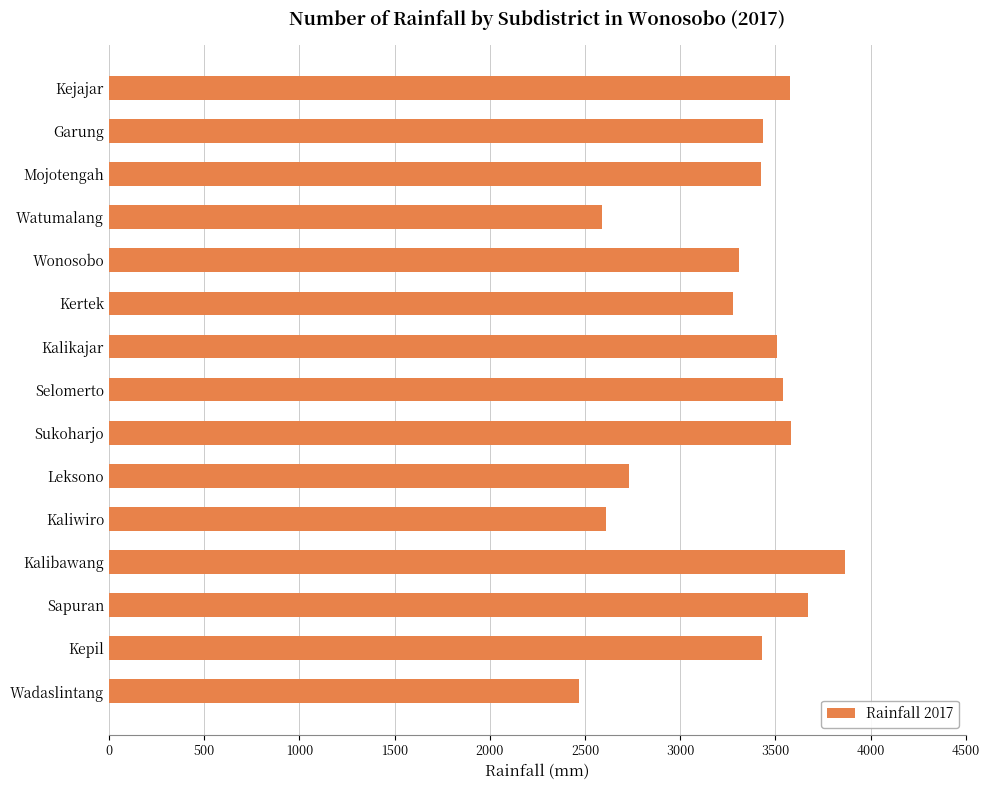

What is the maximum value shown in the chart?

3866